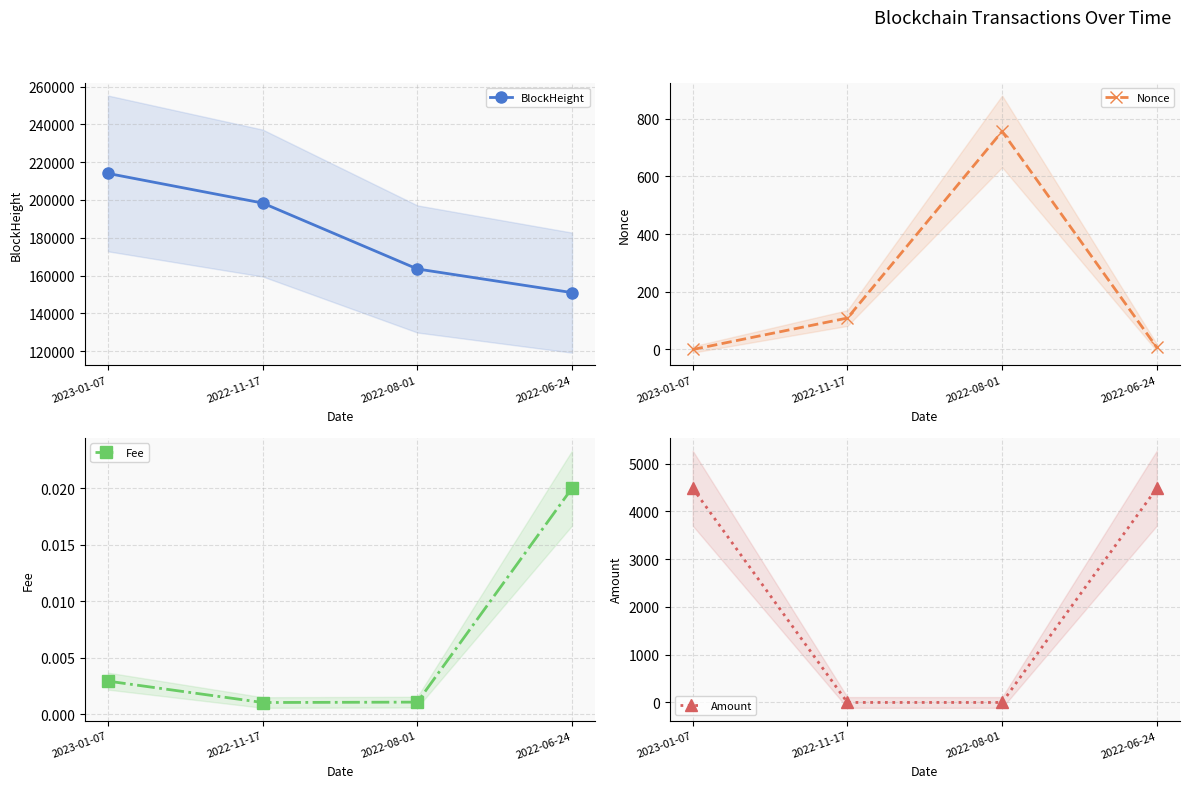

What is the label of the 4th point from the left?

2022-06-24